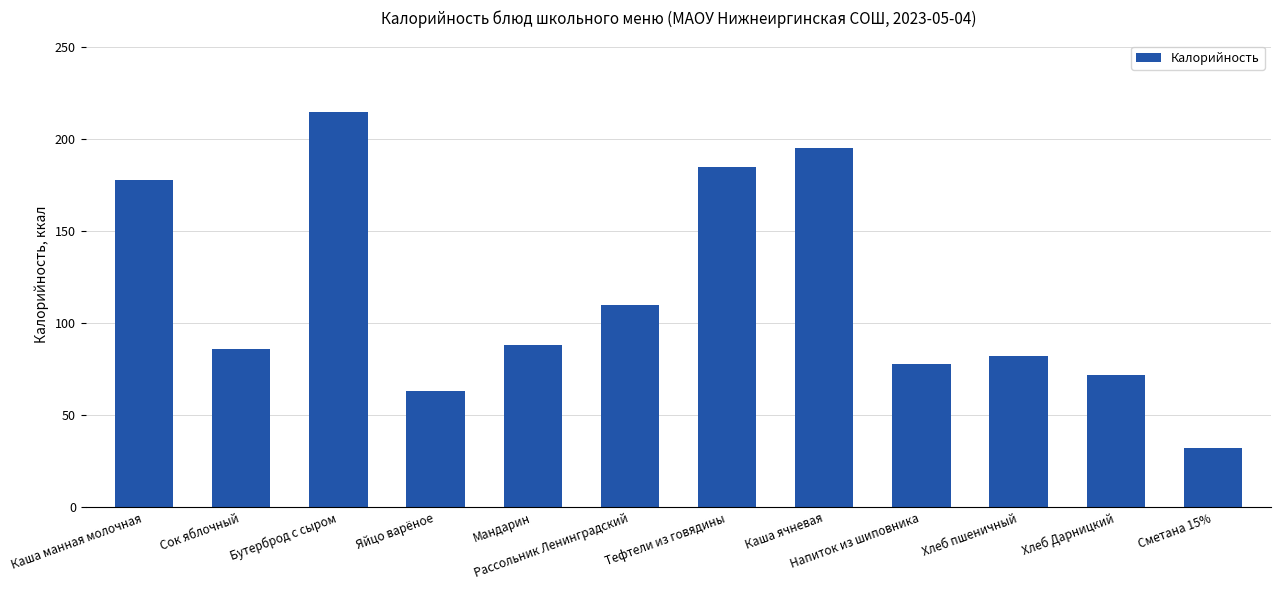

What is the change in value from Бутерброд с сыром to Хлеб пшеничный?

-133